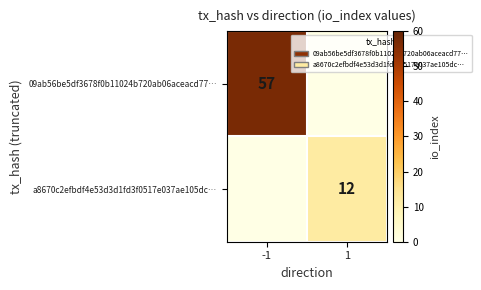

True or false: 09ab56be5df3678f0b11024b720ab06aceacd77… has a value of 18 at -1.

False